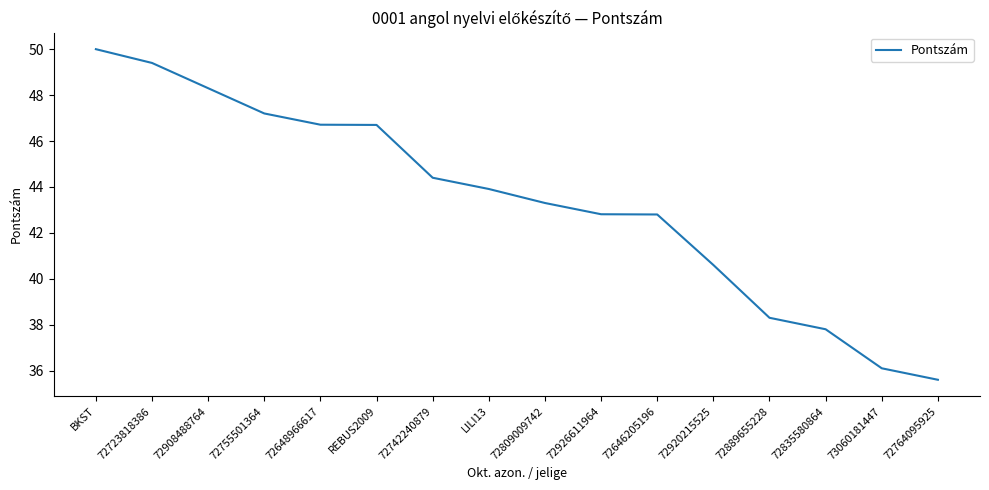

What is the maximum value shown in the chart?

50.0